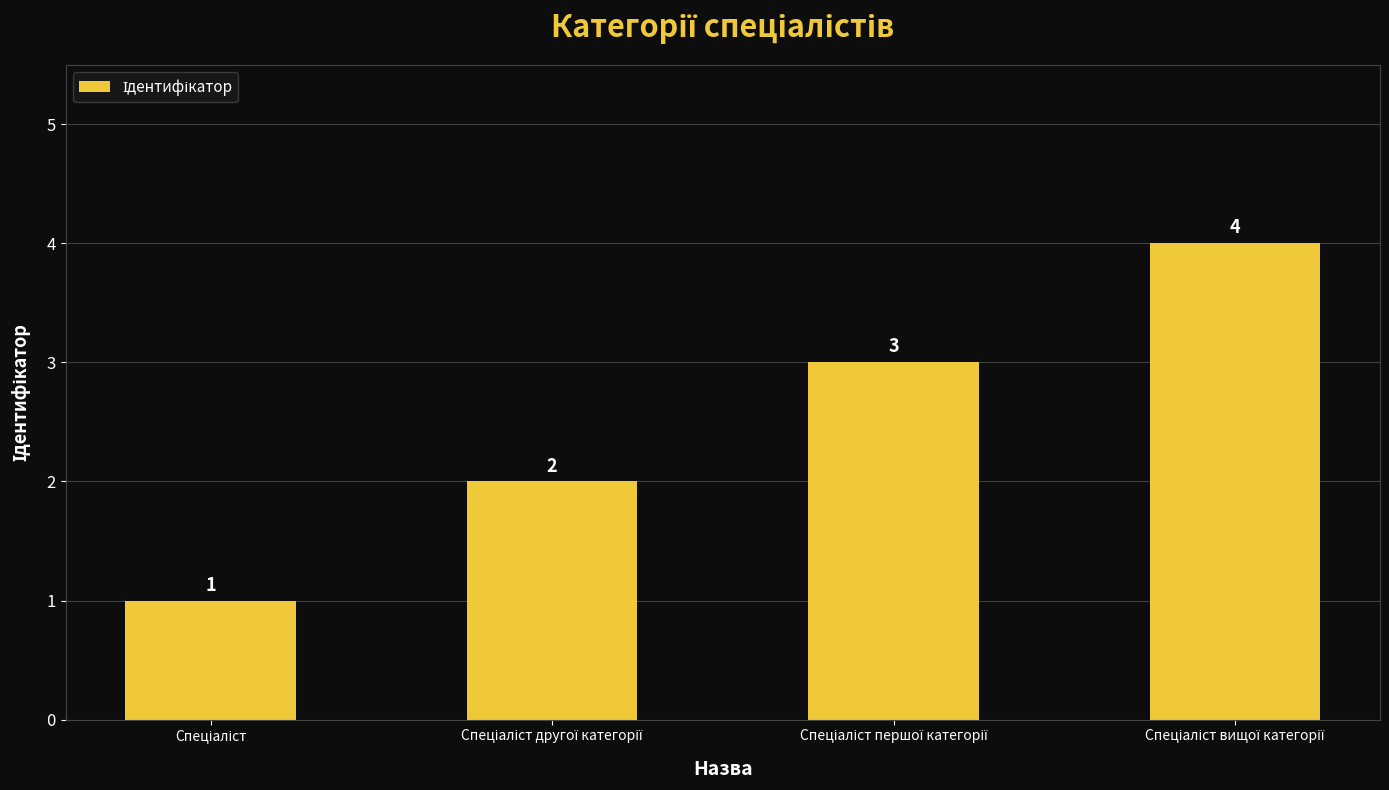

How many data points does each series have?

4